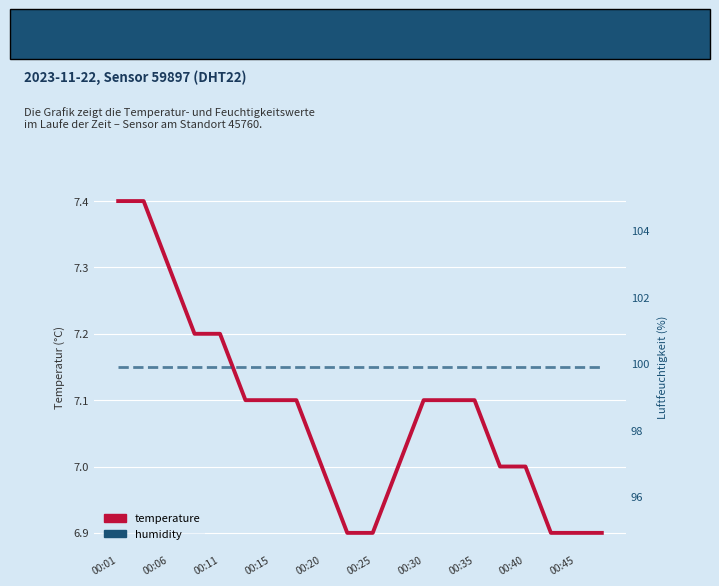

At which category does the chart reach its minimum across all series?

00:45